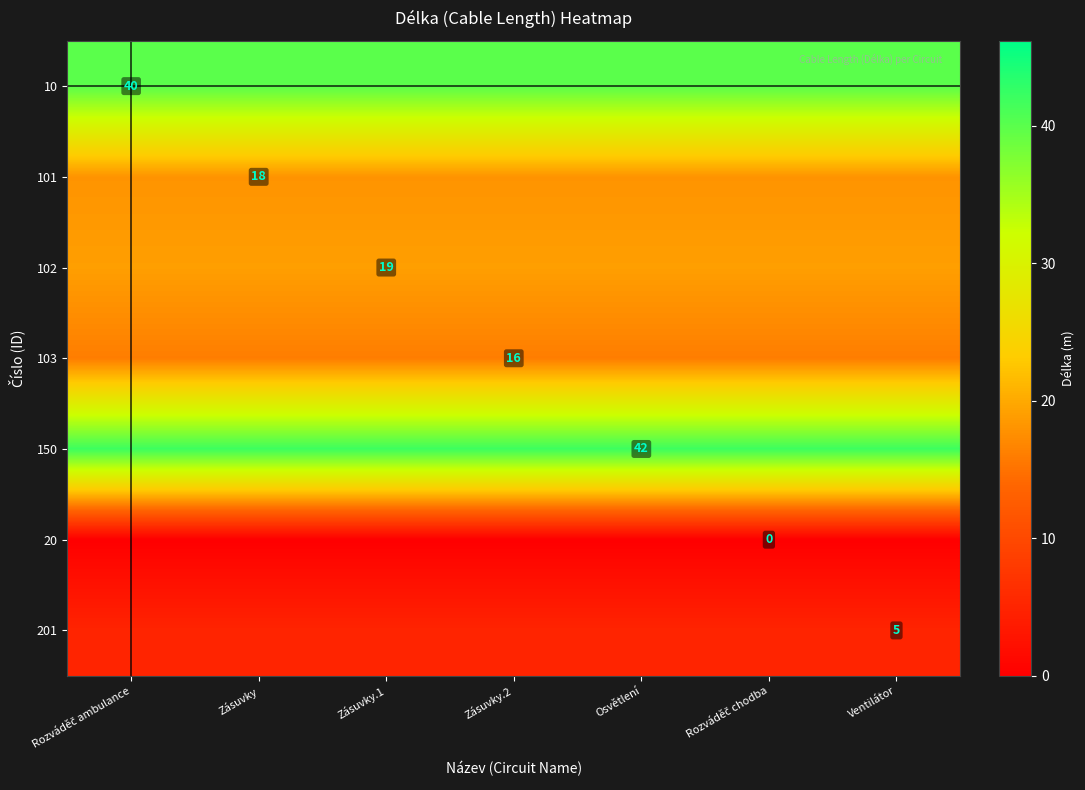

The 102 series shows 34 at Zásuvky.1. True or false?

False